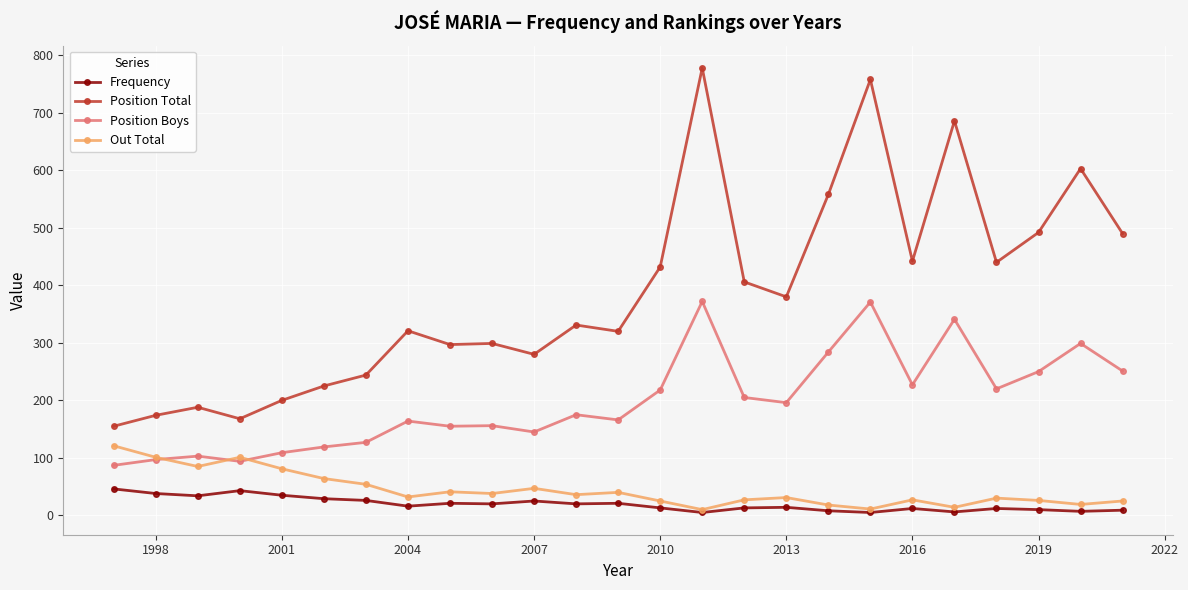

True or false: Position Boys and Position Total cross at least once.

False